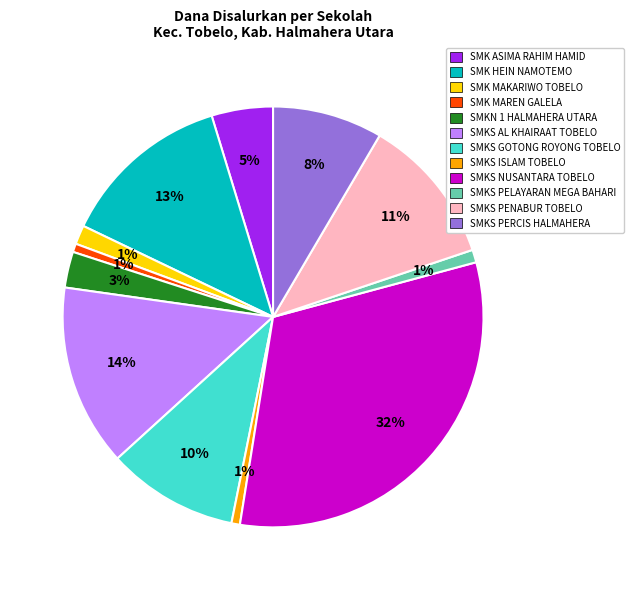

Combined, do SMKS PERCIS HALMAHERA and SMKS AL KHAIRAAT TOBELO account for over 50%?

No